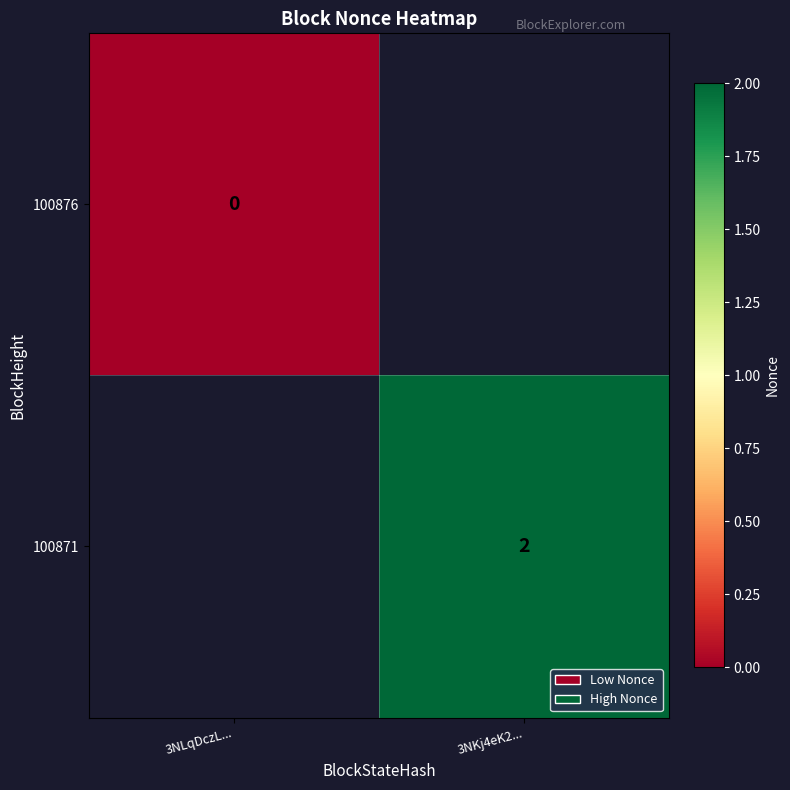

At how many categories does at least one series exceed 0?

1